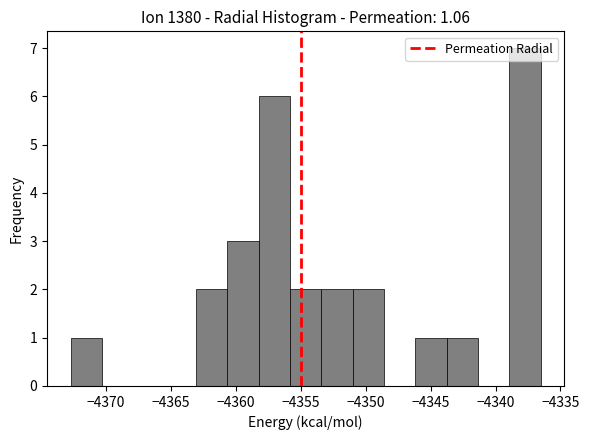

Reading left to right, list every bar in this chart as the range it spans on the x-axis followed by its height. Neither the bar edges nor the heights are printed on the chart, so give them approximately, as read against the axes.

-4372.5 to -4370.5: 1
-4370.5 to -4368.0: 0
-4368.0 to -4365.5: 0
-4365.5 to -4363.0: 0
-4363.0 to -4360.5: 2
-4360.5 to -4358.0: 3
-4358.0 to -4356.0: 6
-4356.0 to -4353.5: 2
-4353.5 to -4351.0: 2
-4351.0 to -4348.5: 2
-4348.5 to -4346.0: 0
-4346.0 to -4344.0: 1
-4344.0 to -4341.5: 1
-4341.5 to -4339.0: 0
-4339.0 to -4336.5: 7